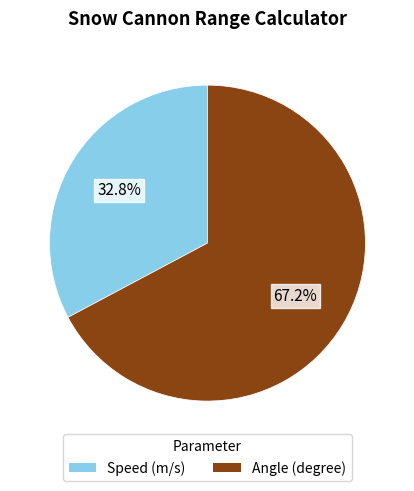

Is the sum of Angle (degree) and Speed (m/s) greater than half?

Yes